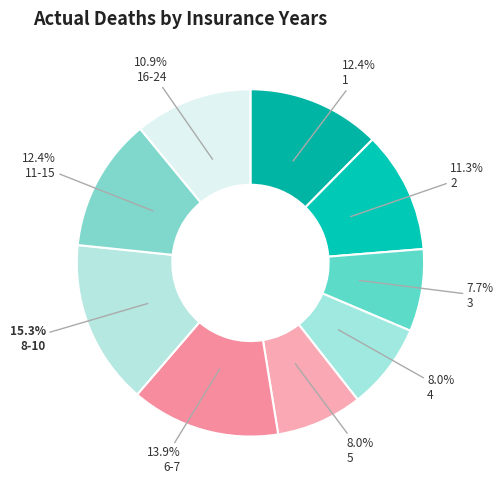

Which category has the biggest portion of the pie?

8-10